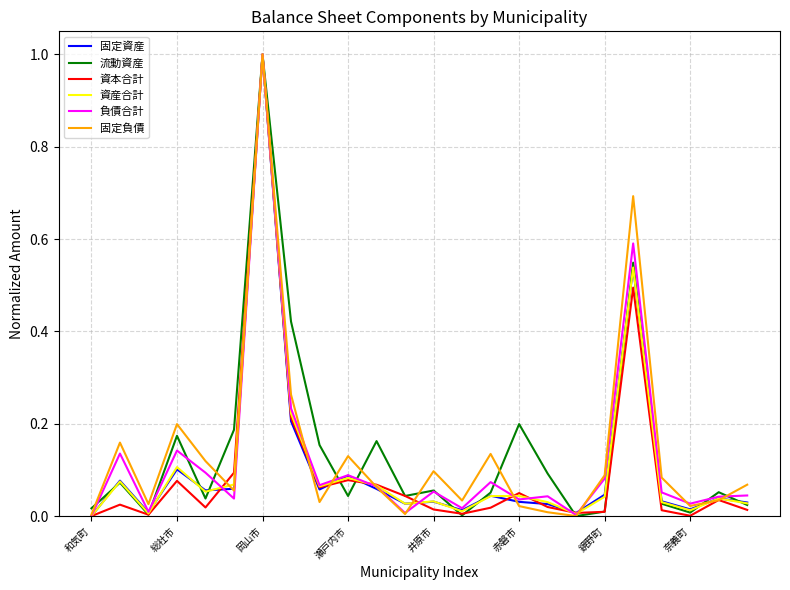

What is the maximum value for 資産合計?

1.0